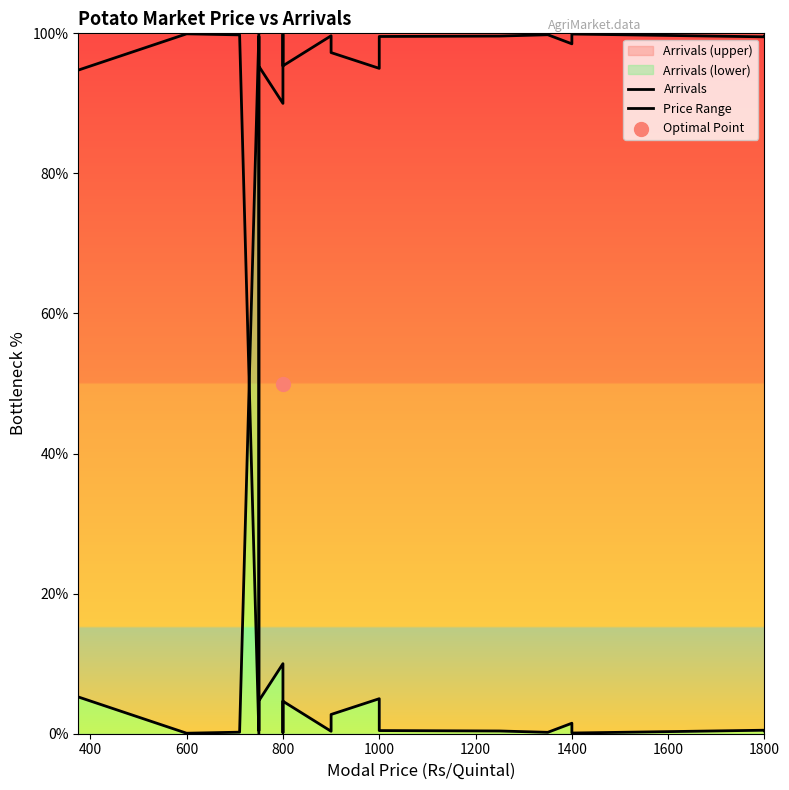

What is the total value across all series at 800?

100.0